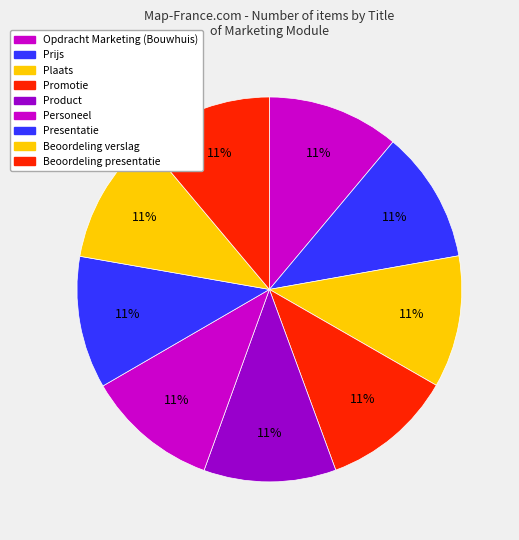

What is the smallest slice in the pie chart?

Opdracht Marketing (Bouwhuis)